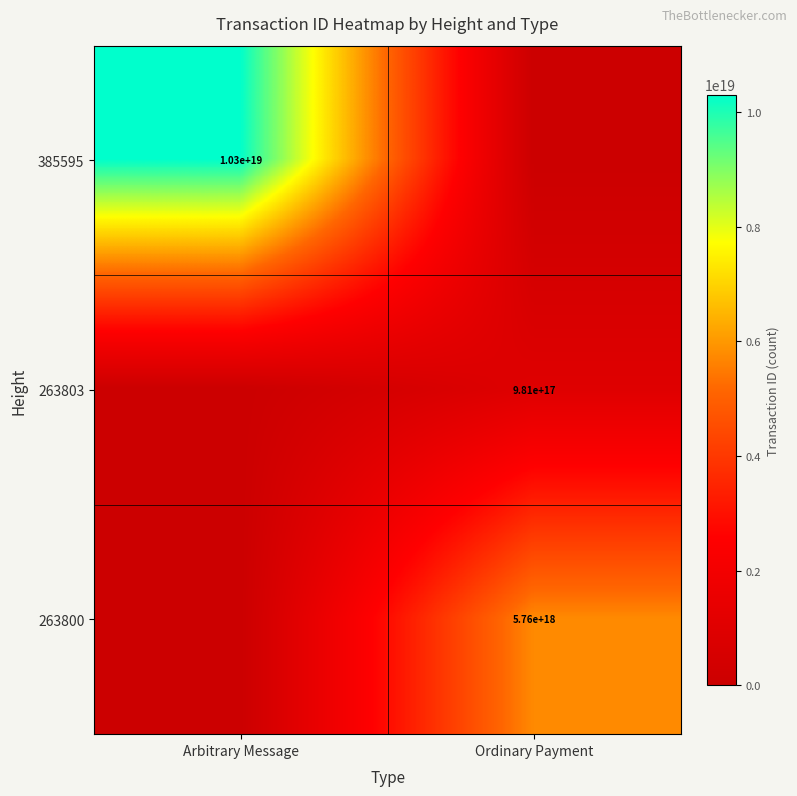

The 263800 series shows 1973930074079067136 at Ordinary Payment. True or false?

False